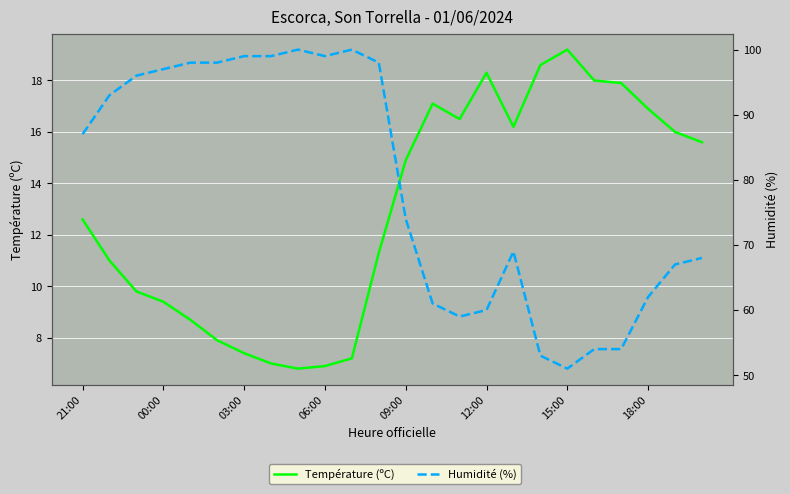

True or false: Température (ºC) has more than 2 interior local peaks.

True